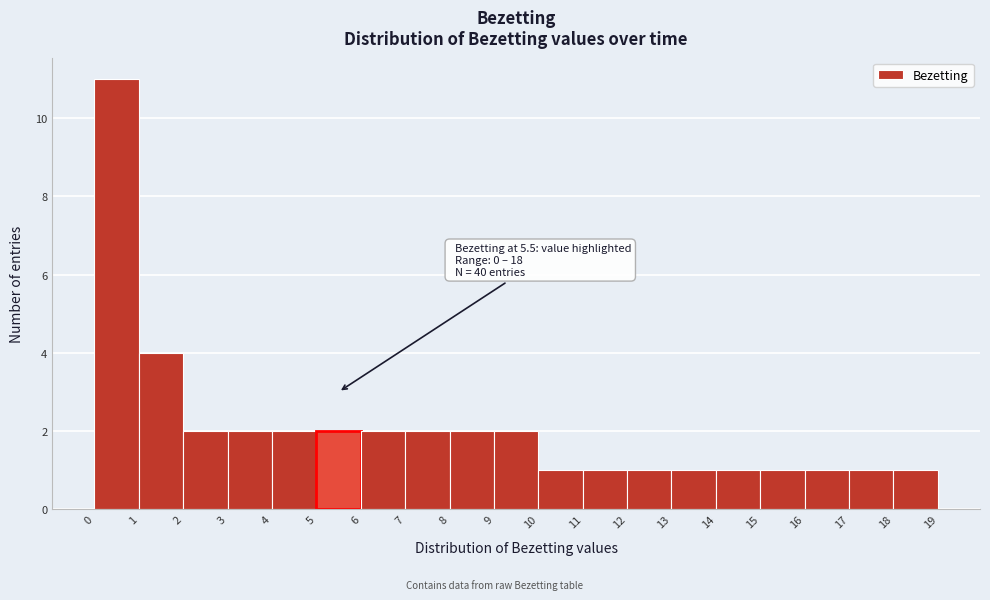

Which range on the x-axis has the tallest bar?

0 to 1